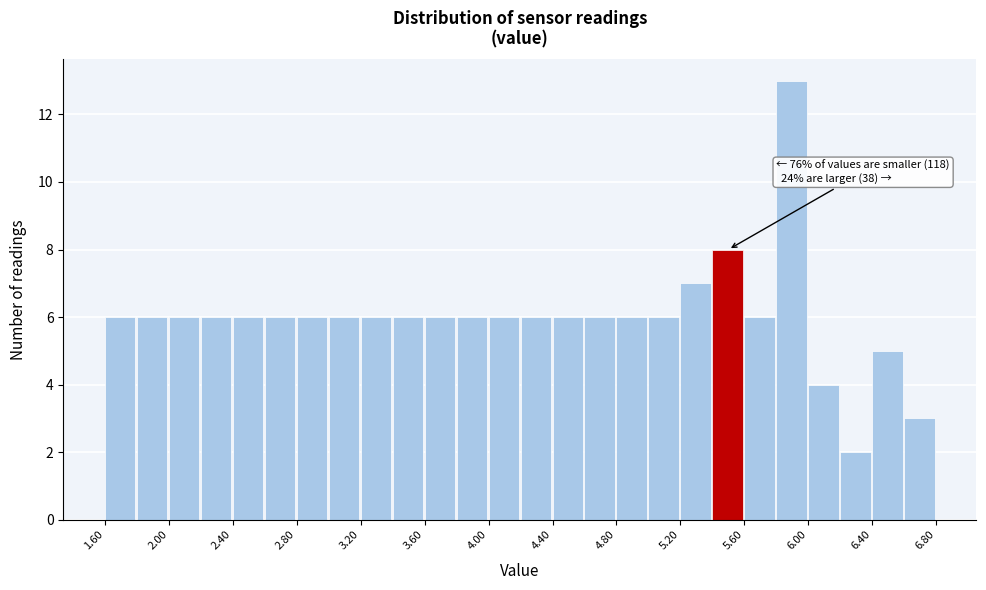

Over which range of the x-axis is the bar tallest?

5.8 to 6.0